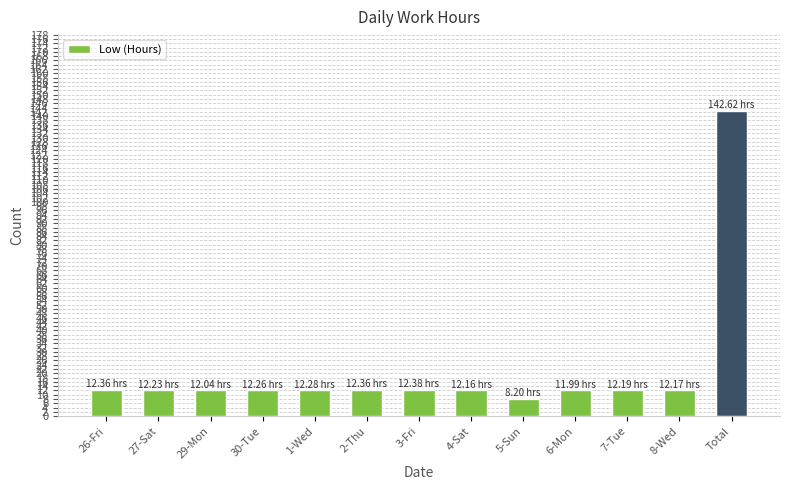

The chart shows a value of 17.9 at 7-Tue. True or false?

False